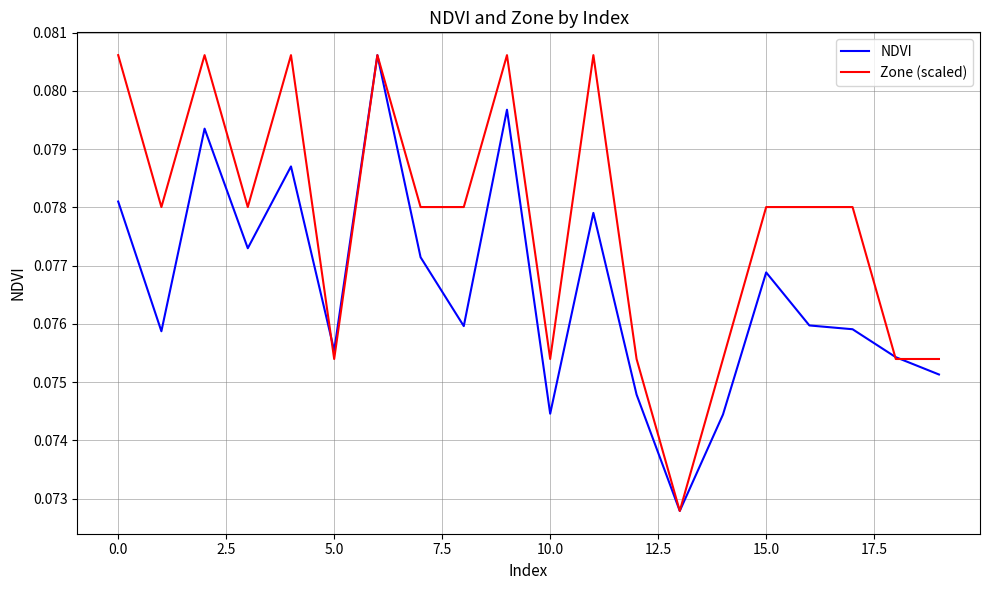

Which series ends up on top after the final intersection of Zone (scaled) and NDVI?

Zone (scaled)